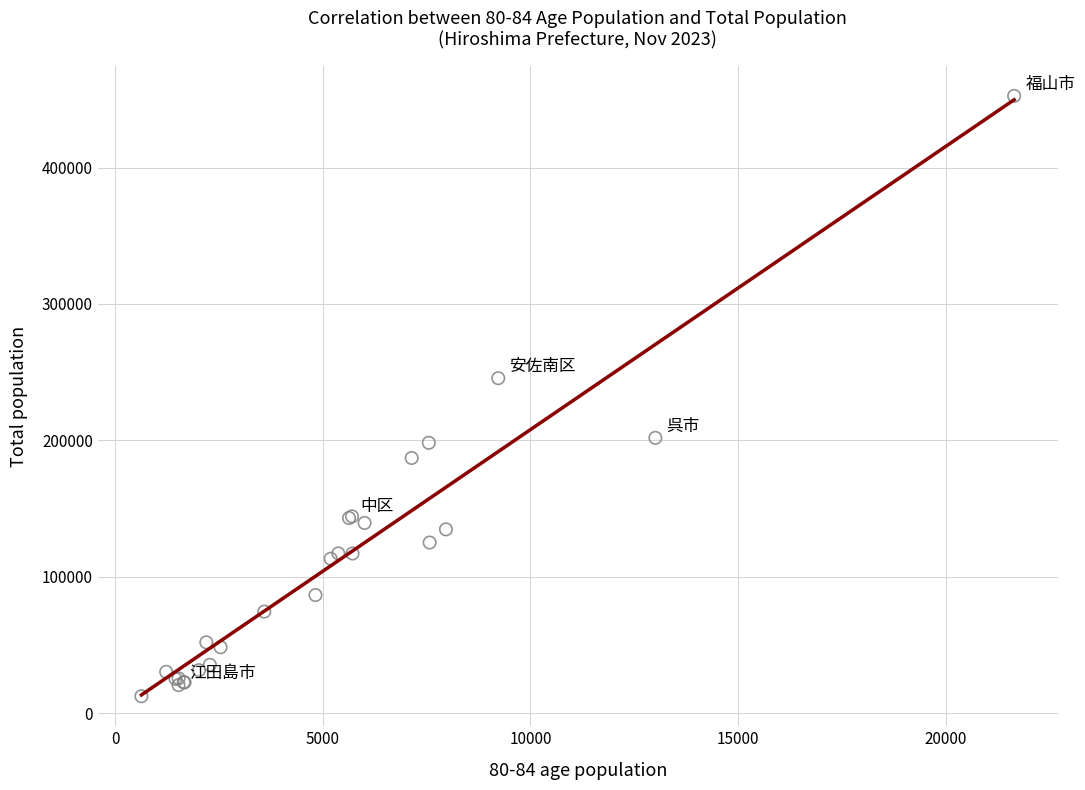

What Y value in the scatter plot is closest to 232418?

245525.0